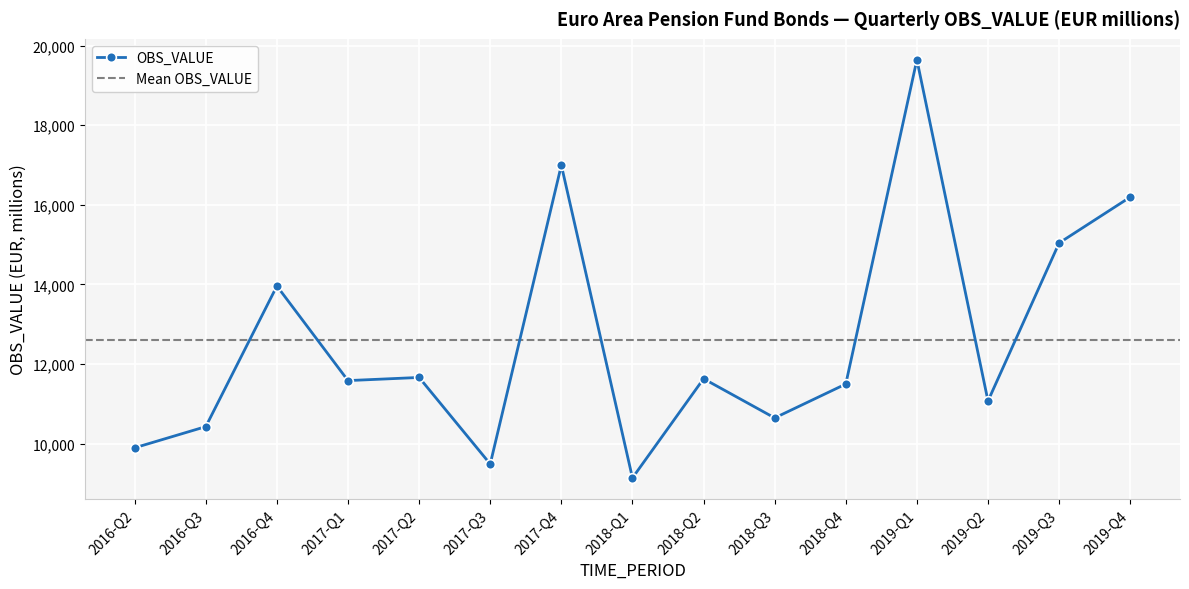

List the labels in order of value, largest first.

2019-Q1, 2017-Q4, 2019-Q4, 2019-Q3, 2016-Q4, 2017-Q2, 2018-Q2, 2017-Q1, 2018-Q4, 2019-Q2, 2018-Q3, 2016-Q3, 2016-Q2, 2017-Q3, 2018-Q1